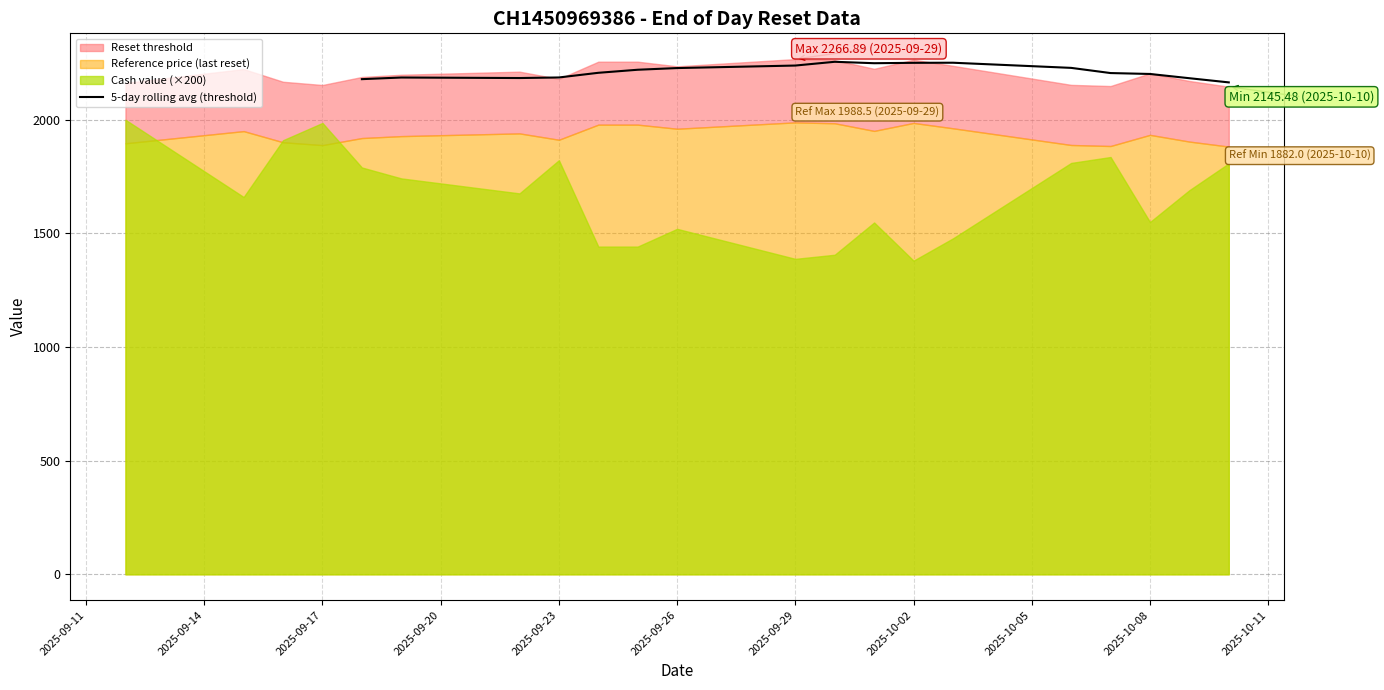

What is the maximum value shown in the chart?

2255.0